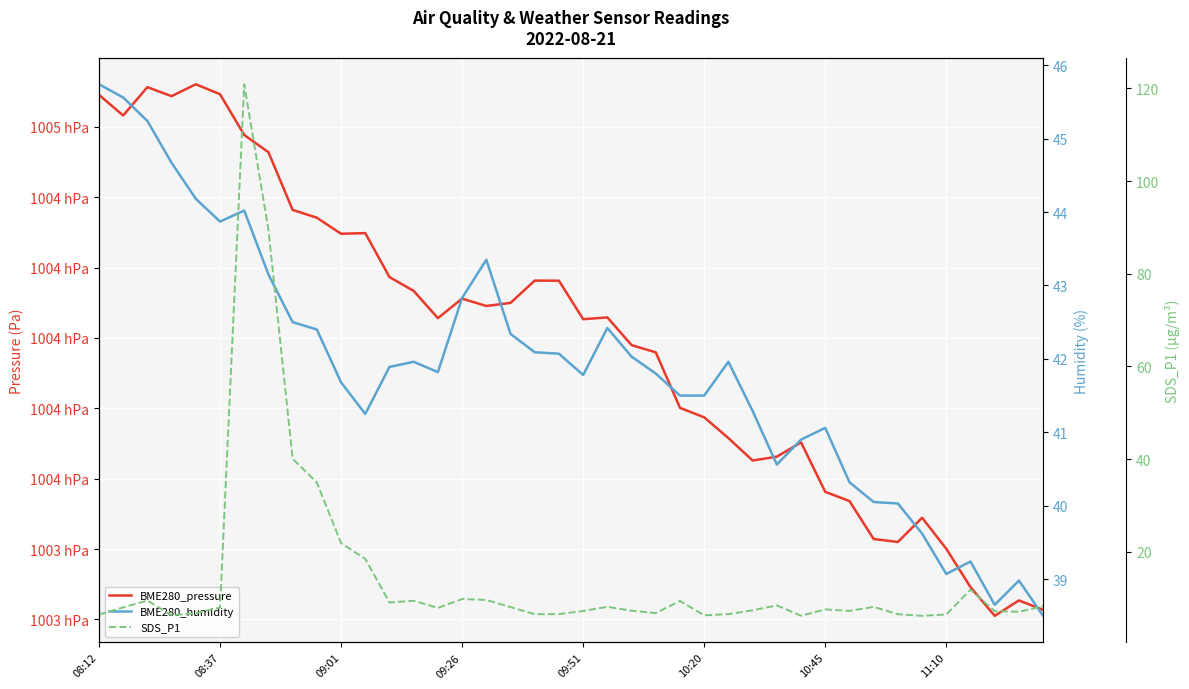

Count the number of categories in the chart.

40